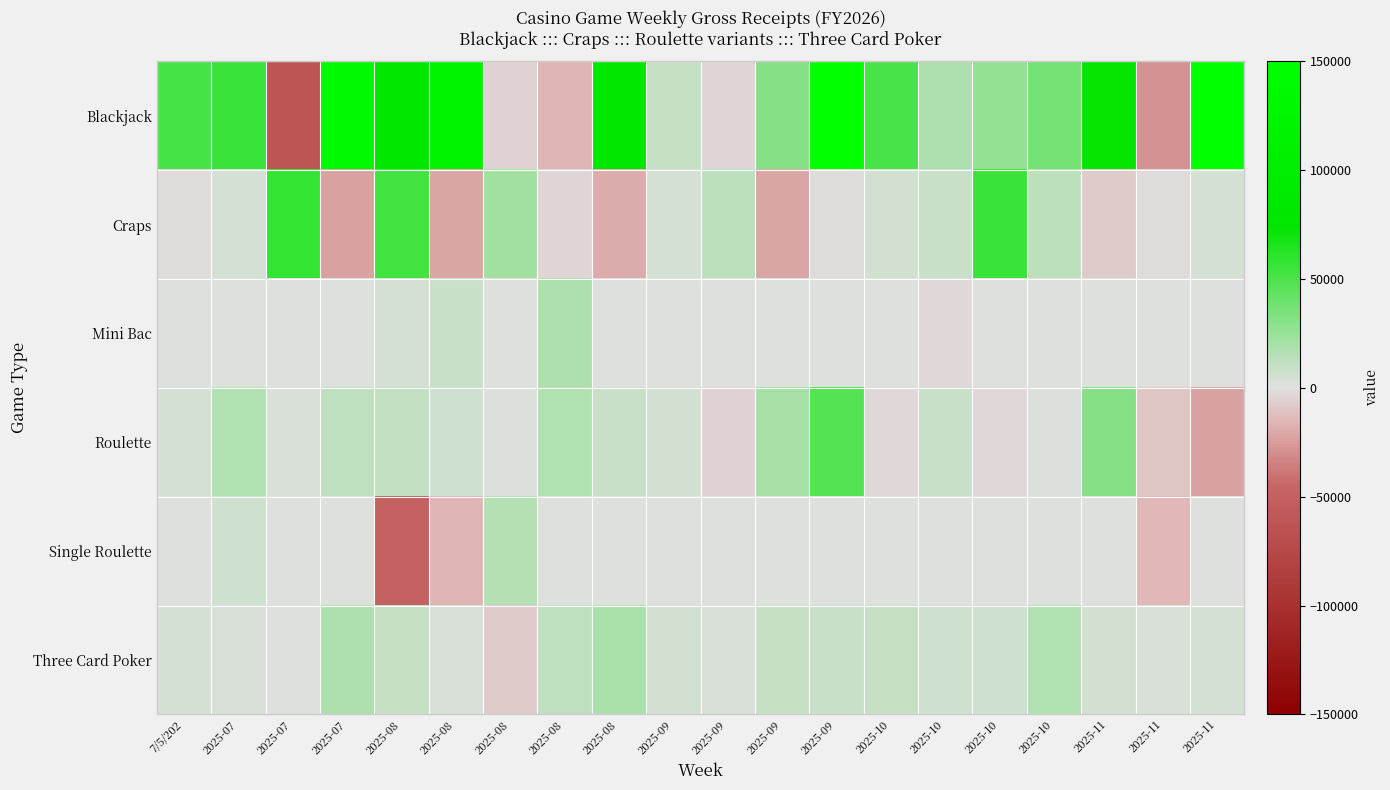

Reading left to right, what are all the values shown in this chart?

Blackjack: 7/5/202=52513.0	2025-07=55388.0	2025-07=-62034.5	2025-07=135325.5	2025-08=79056.0	2025-08=117258.5	2025-08=-5502.0	2025-08=-15660.0	2025-08=79000.5	2025-09=9754.0	2025-09=-4277.5	2025-09=31369.0	2025-09=279493.5	2025-10=51392.5	2025-10=18002.5	2025-10=26178.5	2025-10=37497.0	2025-11=73576.0	2025-11=-28760.0	2025-11=311518.0
Craps: 7/5/202=-2279.0	2025-07=4622.0	2025-07=58278.0	2025-07=-23329.0	2025-08=52781.0	2025-08=-22058.0	2025-08=21413.0	2025-08=-3696.0	2025-08=-19084.0	2025-09=4593.0	2025-09=13317.0	2025-09=-21909.0	2025-09=-1662.0	2025-10=5306.0	2025-10=9296.0	2025-10=55592.0	2025-10=13395.0	2025-11=-7600.0	2025-11=-2287.0	2025-11=3764.0
Mini Bac: 7/5/202=0.0	2025-07=0.0	2025-07=1018.8	2025-07=0.0	2025-08=3865.0	2025-08=9292.0	2025-08=0.0	2025-08=17636.5	2025-08=0.0	2025-09=0.0	2025-09=0.0	2025-09=0.0	2025-09=0.0	2025-10=0.0	2025-10=-2352.0	2025-10=0.0	2025-10=0.0	2025-11=0.0	2025-11=0.0	2025-11=0.0
Roulette: 7/5/202=4589.0	2025-07=17497.0	2025-07=3133.0	2025-07=11822.0	2025-08=10669.0	2025-08=5990.0	2025-08=1696.5	2025-08=17177.0	2025-08=8217.0	2025-09=5209.0	2025-09=-5476.0	2025-09=20026.0	2025-09=47555.0	2025-10=-2486.0	2025-10=8364.0	2025-10=-3054.0	2025-10=1256.0	2025-11=31401.0	2025-11=-10104.0	2025-11=-23068.0
Single Roulette: 7/5/202=0.0	2025-07=6575.0	2025-07=0.0	2025-07=0.0	2025-08=-49925.0	2025-08=-15475.0	2025-08=15549.0	2025-08=0.0	2025-08=0.0	2025-09=0.0	2025-09=0.0	2025-09=0.0	2025-09=0.0	2025-10=0.0	2025-10=0.0	2025-10=0.0	2025-10=0.0	2025-11=0.0	2025-11=-14925.0	2025-11=0.0
Three Card Poker: 7/5/202=4479.0	2025-07=2811.0	2025-07=681.0	2025-07=17617.0	2025-08=9896.0	2025-08=2391.0	2025-08=-7062.0	2025-08=12693.0	2025-08=19215.0	2025-09=5367.0	2025-09=3088.0	2025-09=9666.0	2025-09=8972.0	2025-10=9582.0	2025-10=6665.0	2025-10=5925.0	2025-10=17424.0	2025-11=5340.0	2025-11=2708.0	2025-11=4245.0